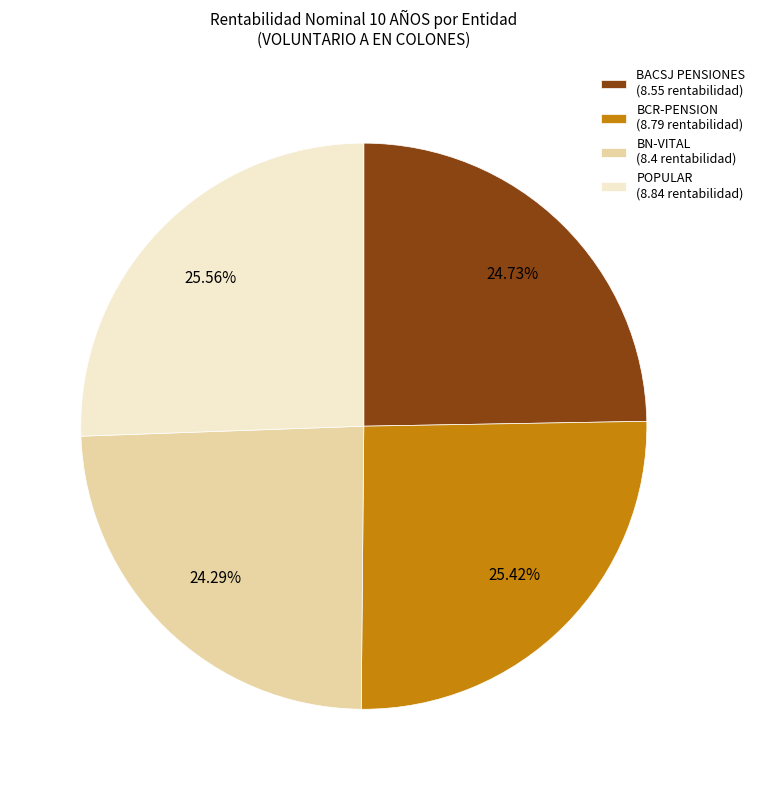

To the nearest percent, what is the difference between the BN-VITAL and POPULAR slice percentages?

1%